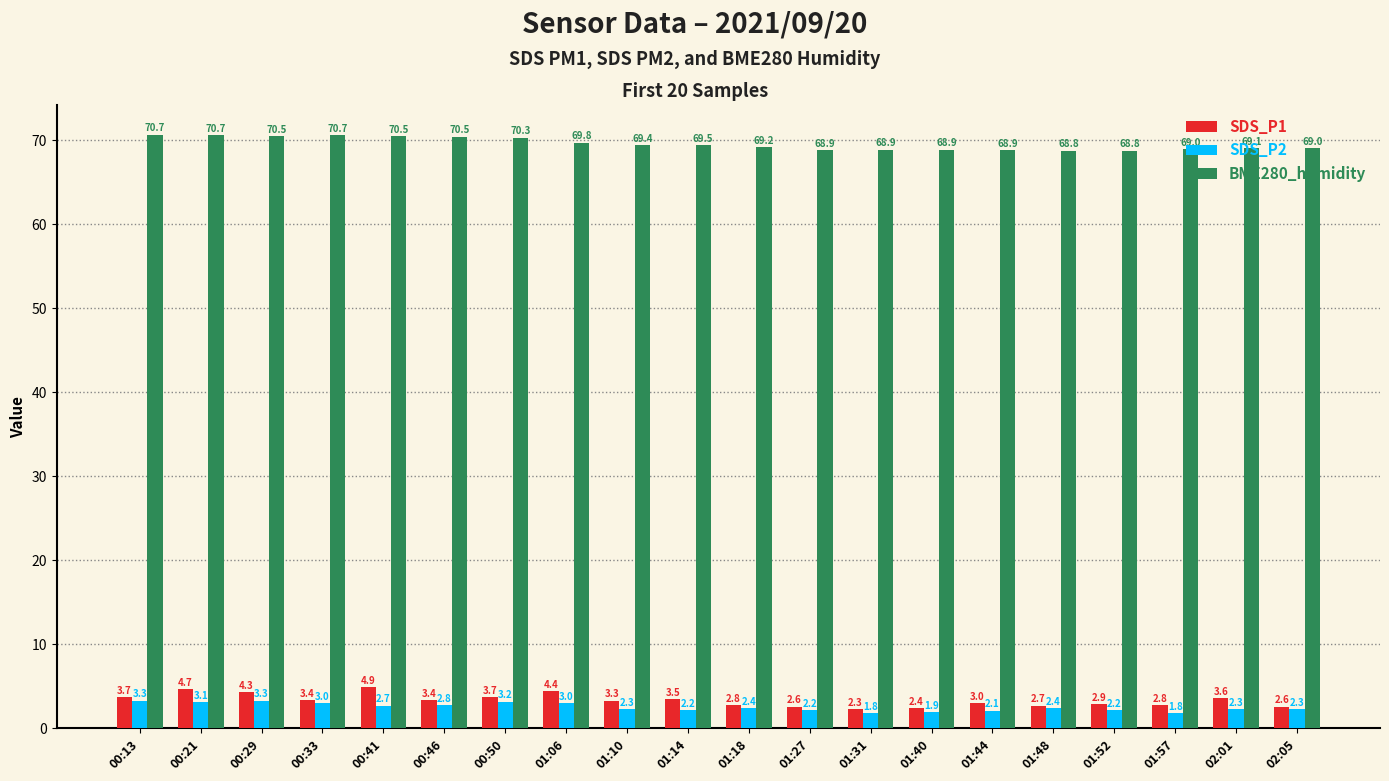

Rank the series at 00:46 from highest to lowest value.

BME280_humidity, SDS_P1, SDS_P2